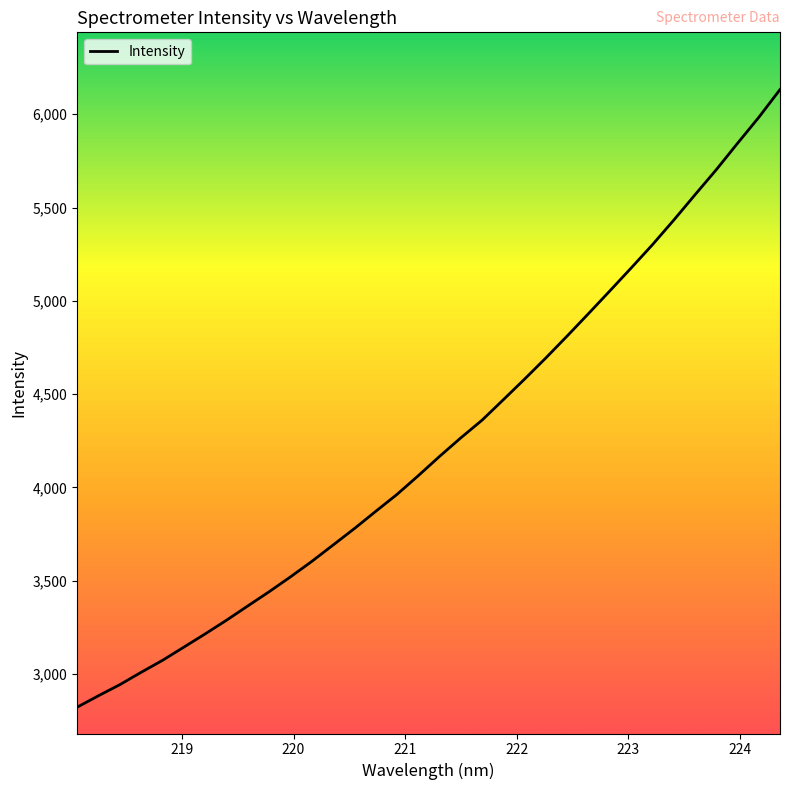

Does the chart display data point markers on the line(s)?

No